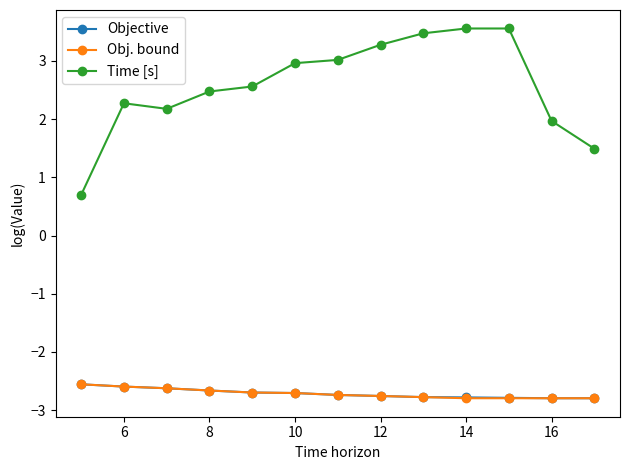

Which series has the largest range (max minus min)?

Time [s]